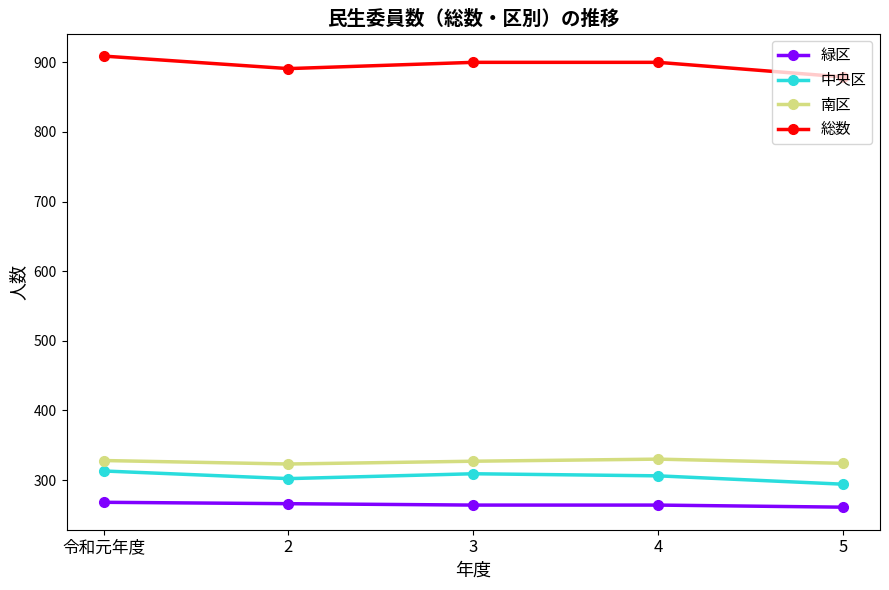

What is the smallest value displayed?

261